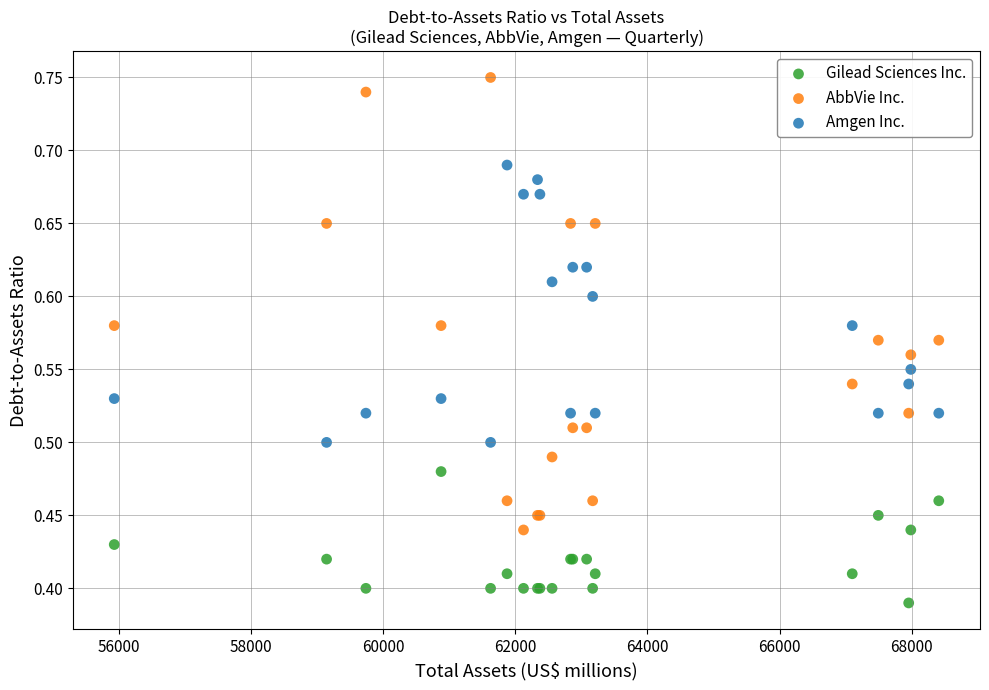

What is the X range (max minus min) for the scatter plot?

12473.0